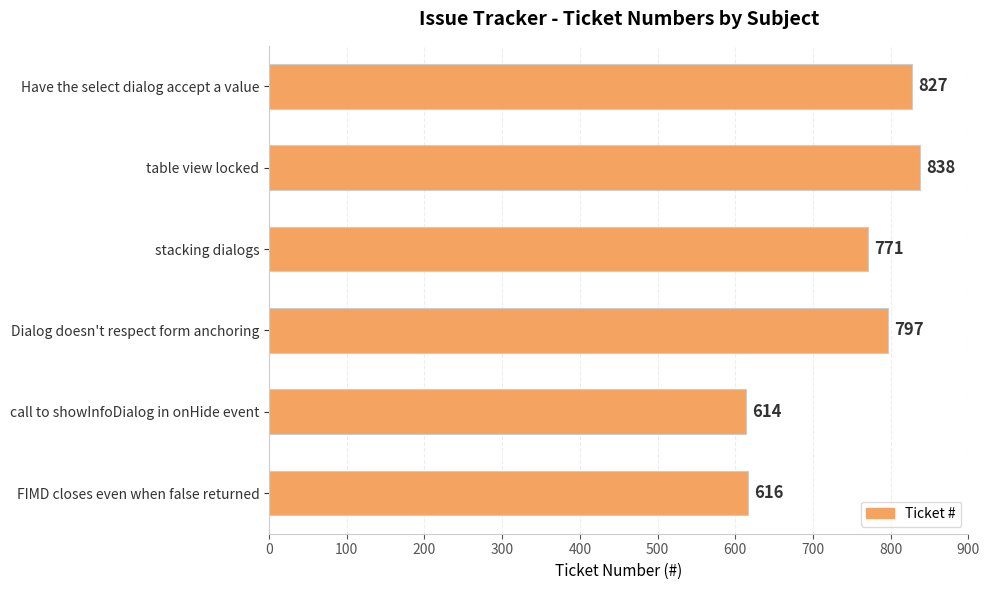

What is the sum of all values?

4463